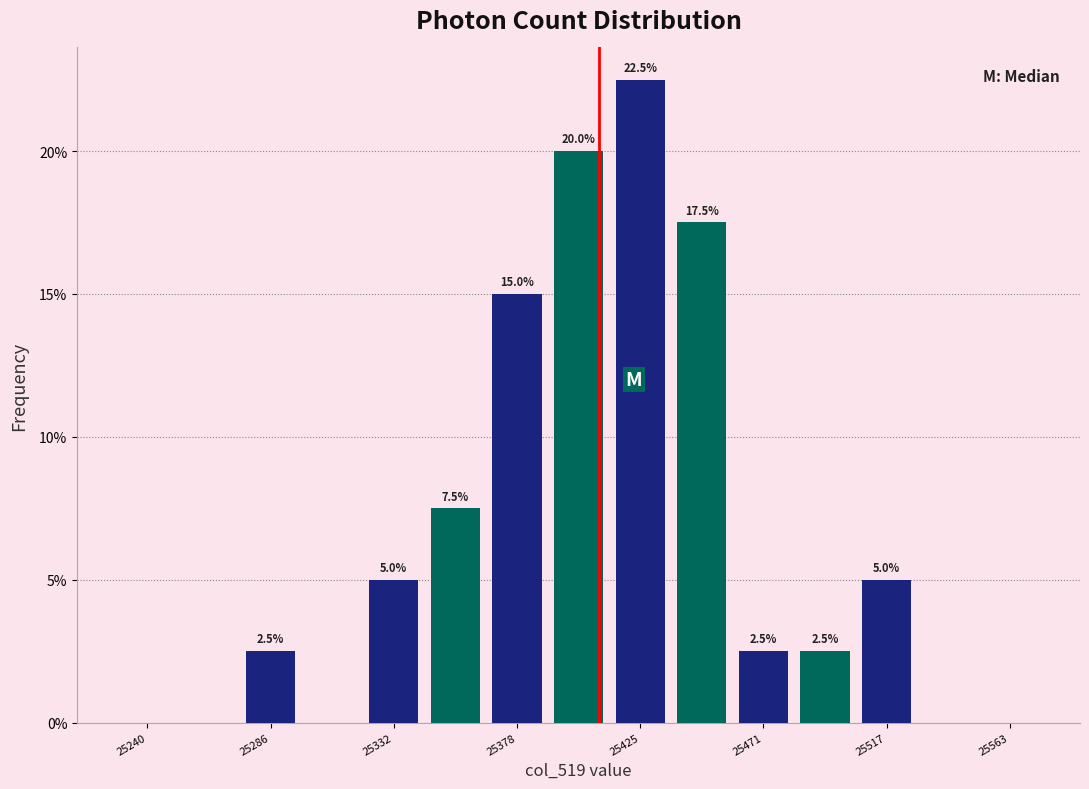

Over which range of the x-axis is the bar tallest?

25415 to 25435